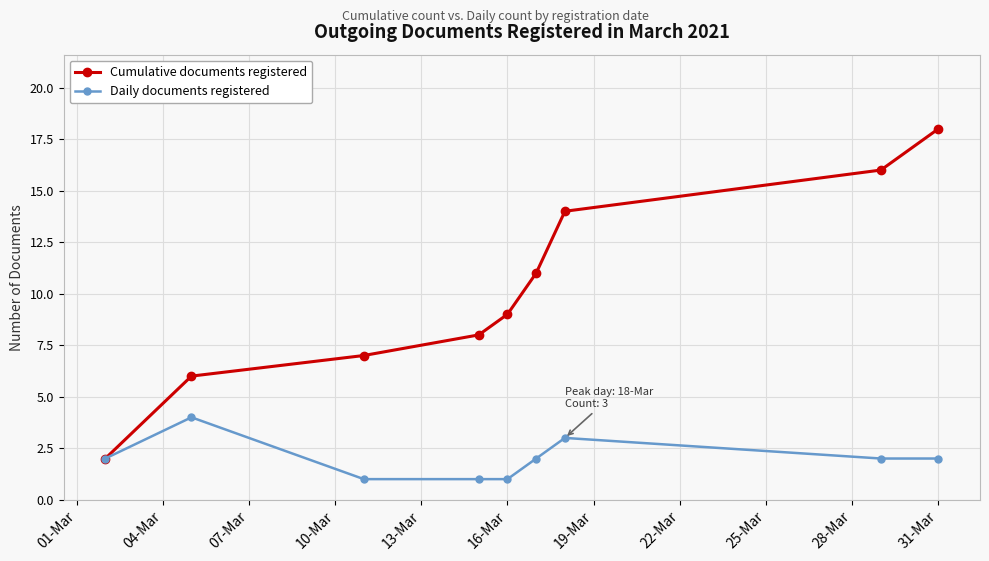

What is the value of the Daily documents registered point at the 2nd from the left?

4